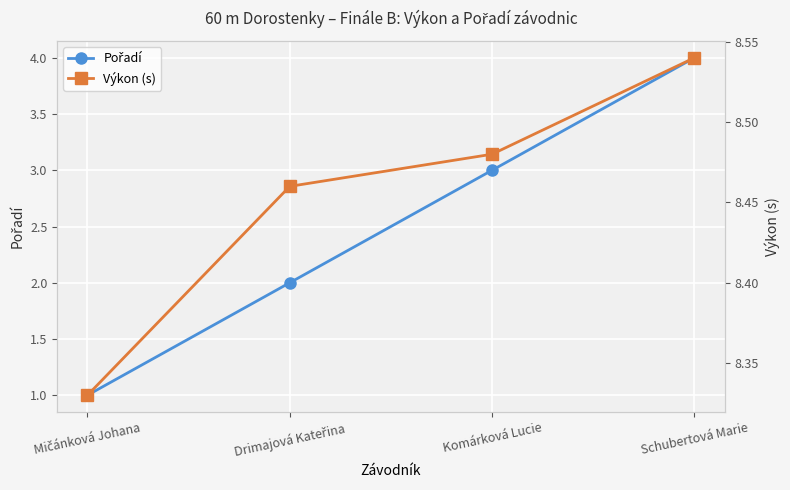

How many lines are shown in the chart?

2